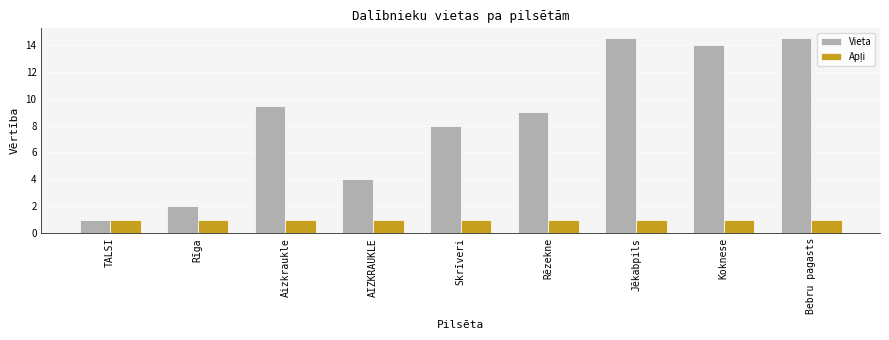

How many bars are there in total?

18